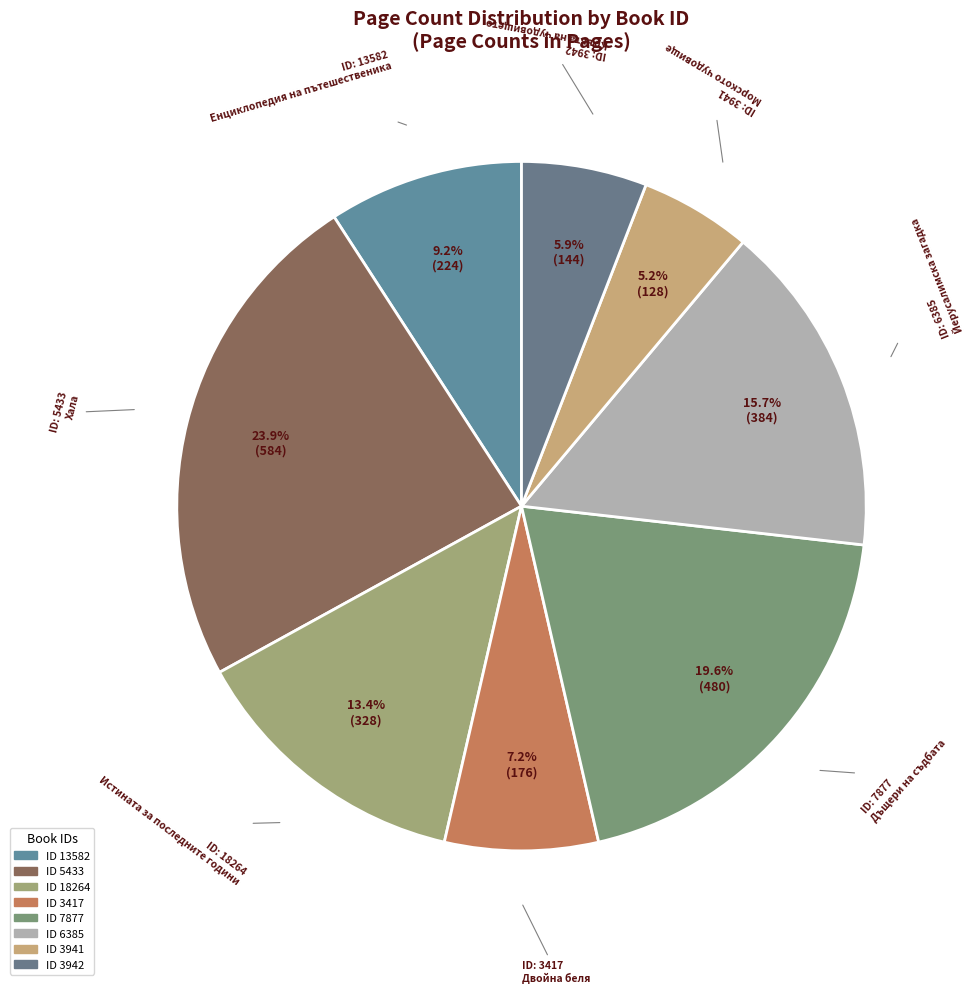

How many slices are in this pie chart?

8